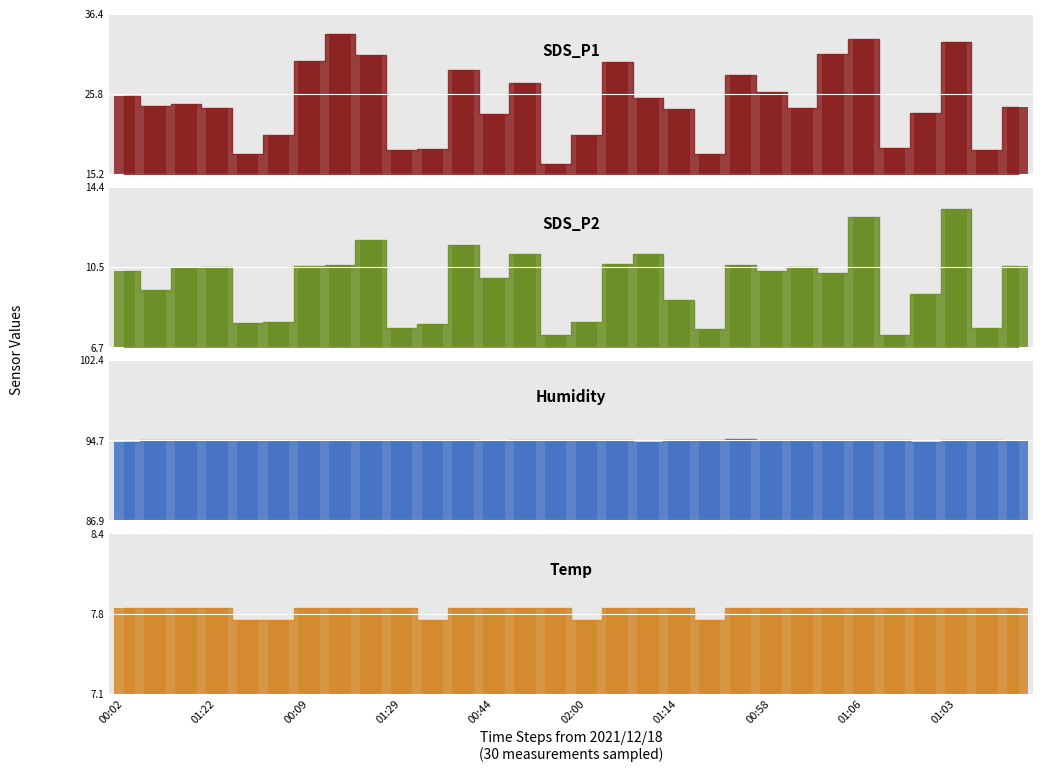

What is the total value across all series at 28?

128.5